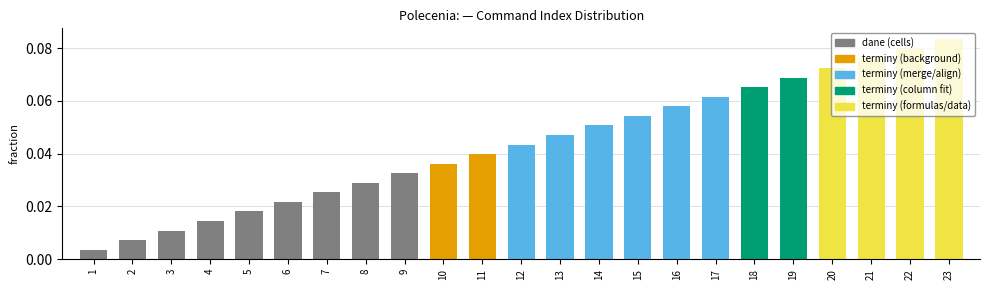

List the labels in order of value, smallest first.

1, 2, 3, 4, 5, 6, 7, 8, 9, 10, 11, 12, 13, 14, 15, 16, 17, 18, 19, 20, 21, 22, 23